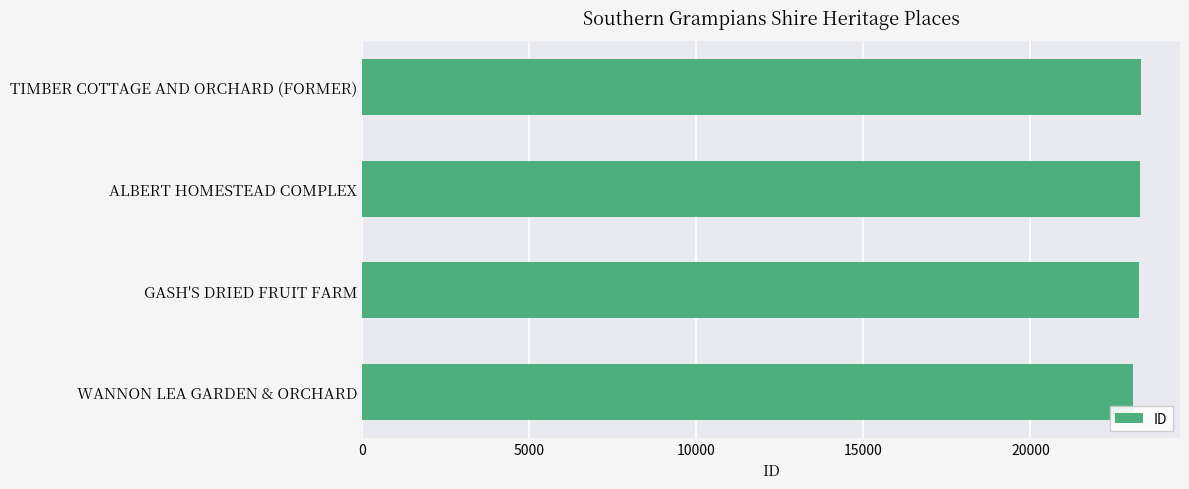

What is the difference between the maximum and minimum values?

255